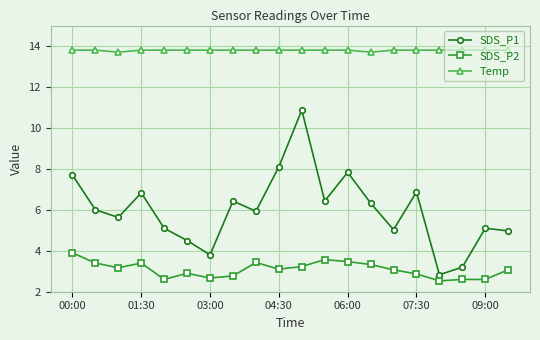

What is the smallest value displayed?

2.5